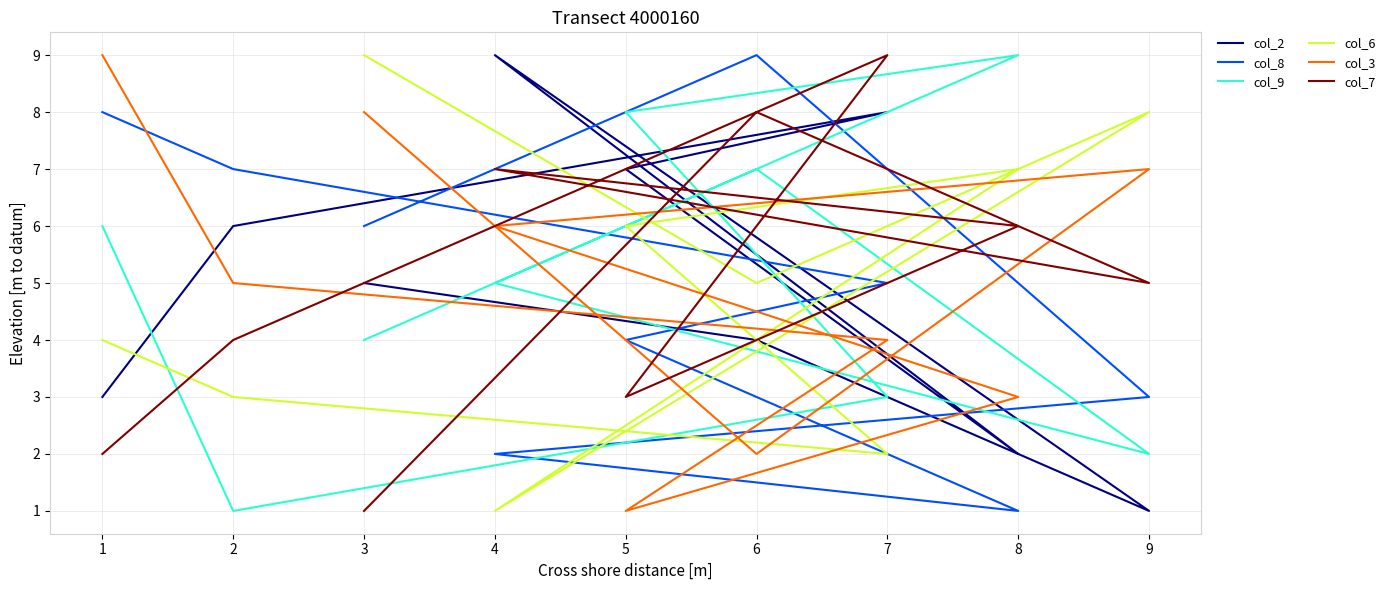

What is the difference between the maximum and minimum values in the col_7 series?

8